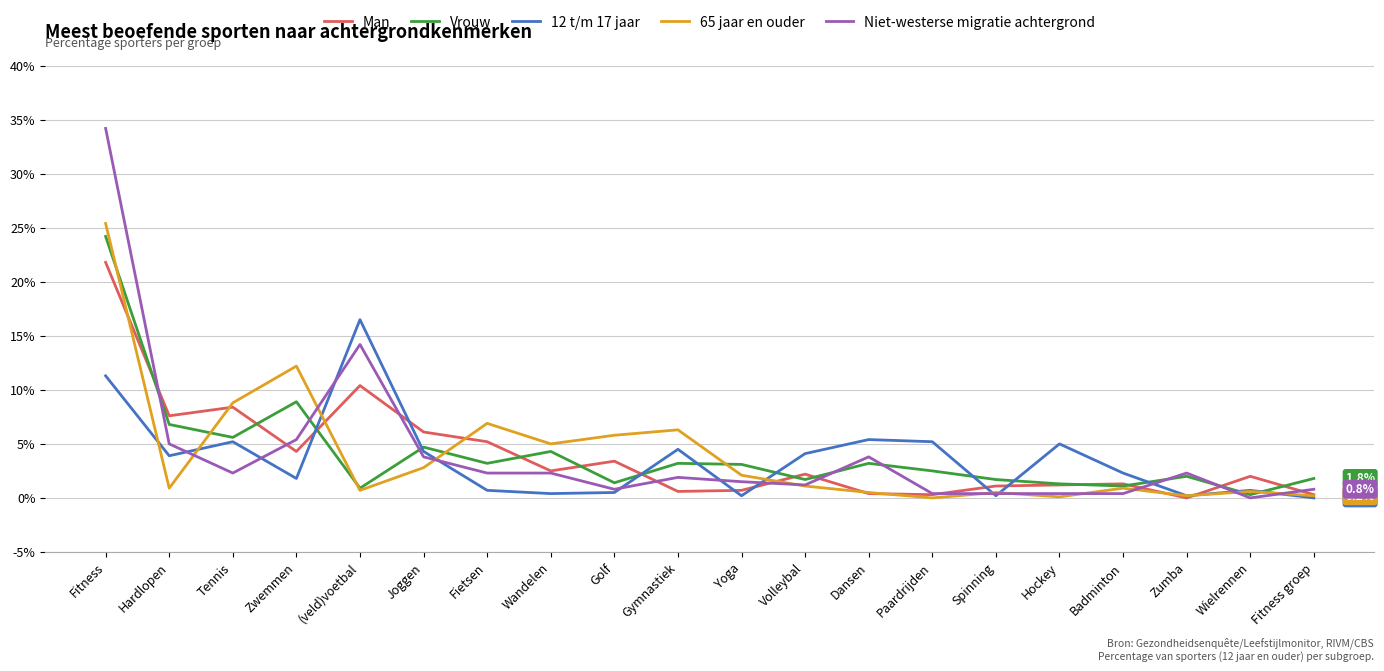

What is the difference between the maximum and second lowest values in the Man series?

21.5